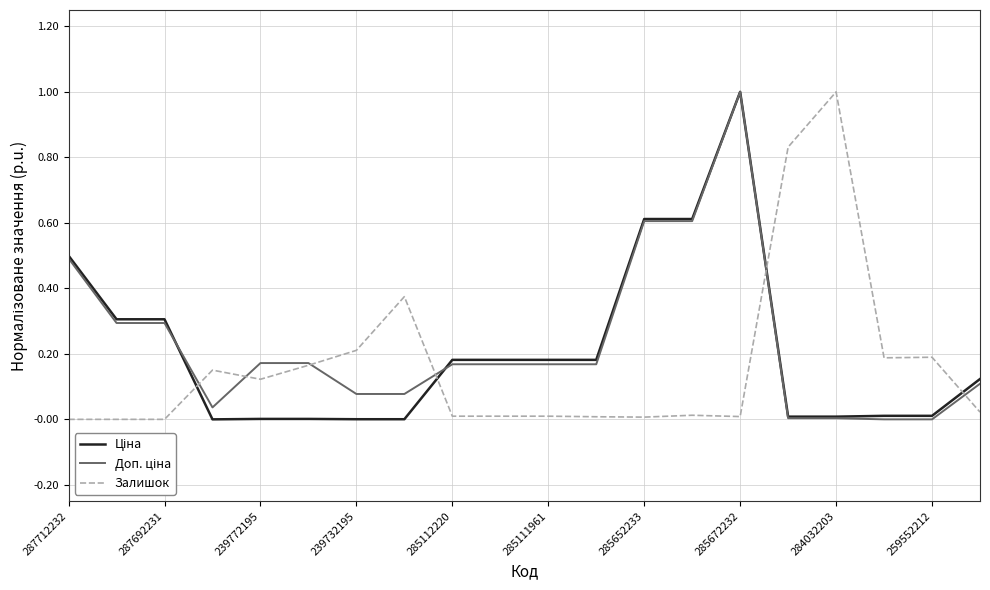

How many interior local valleys does the Доп. ціна series have?

1